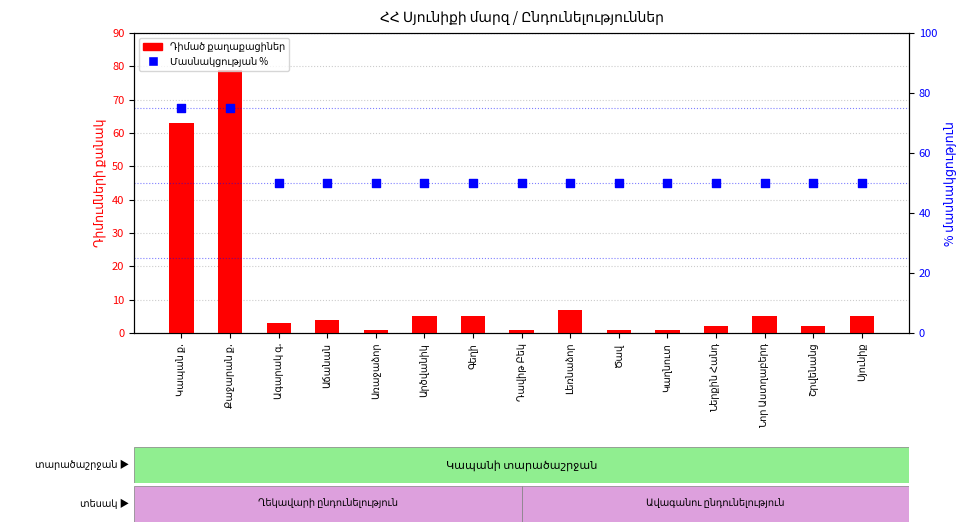

What is the total value across all series at Կաղնուտ?

51